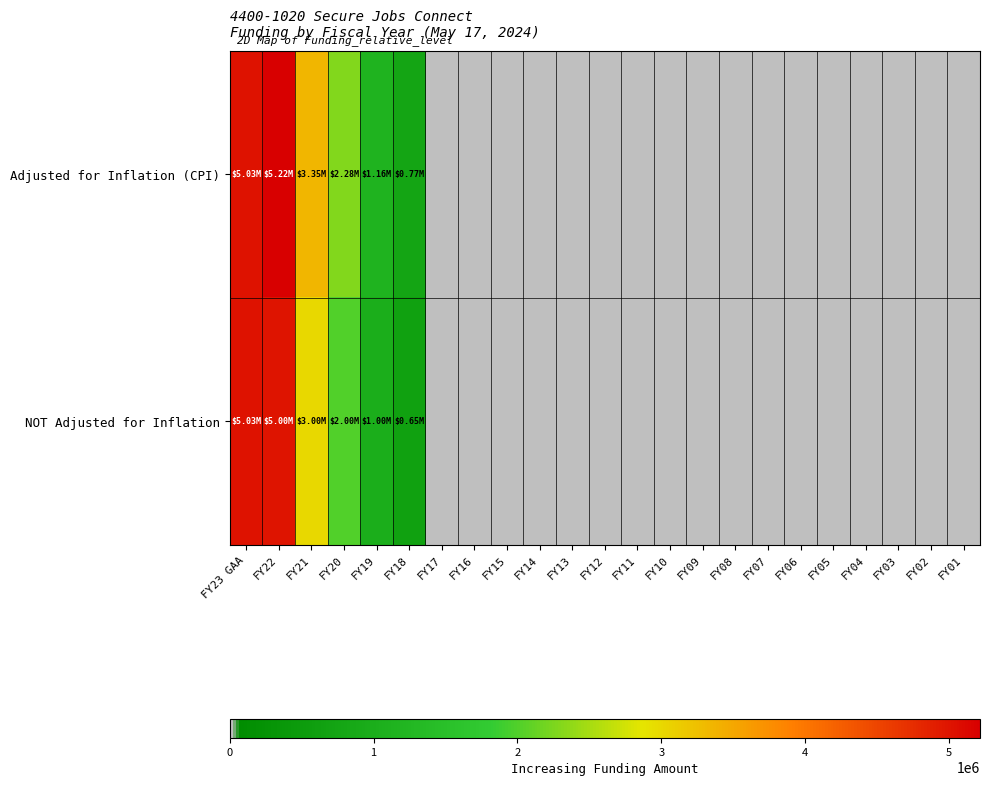

At which category is the sum across all series the highest?

FY22